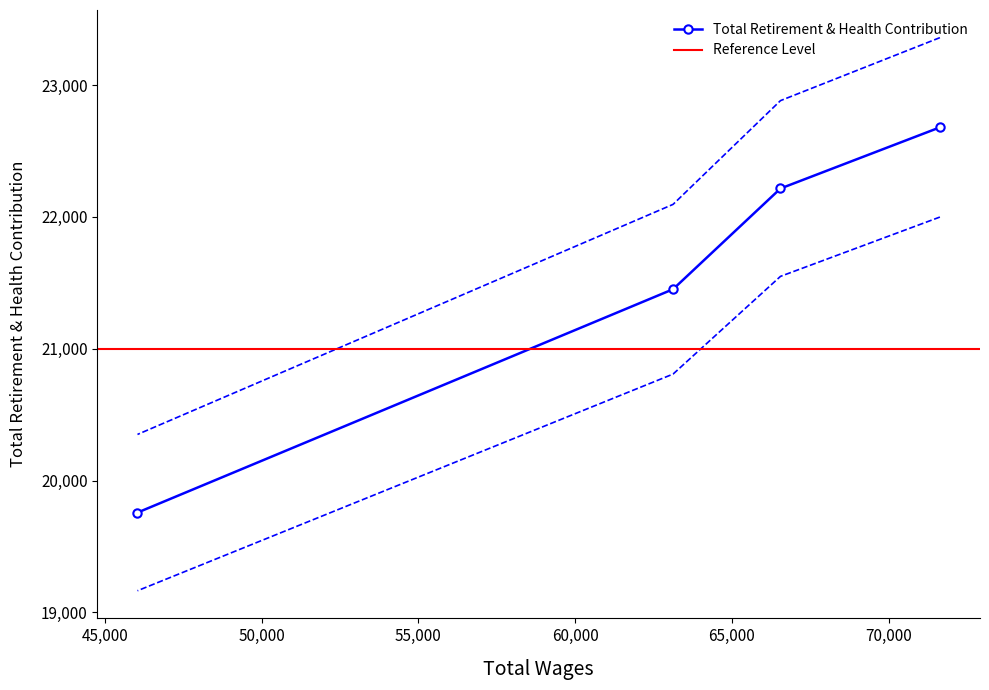

What is the maximum value for Total Retirement & Health Contribution?

22678.6